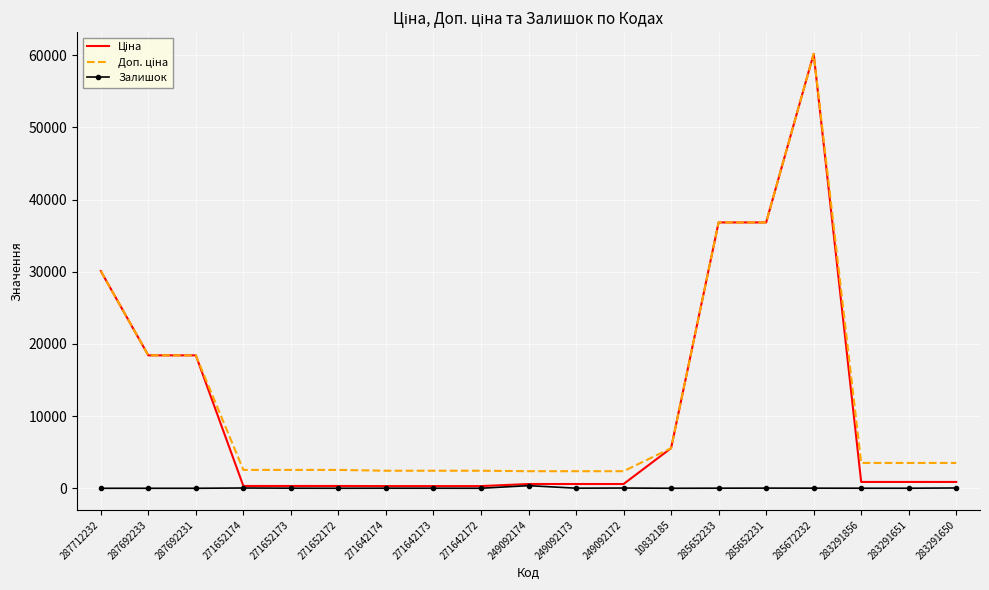

What value does the Залишок series have at 249092173?

14.0